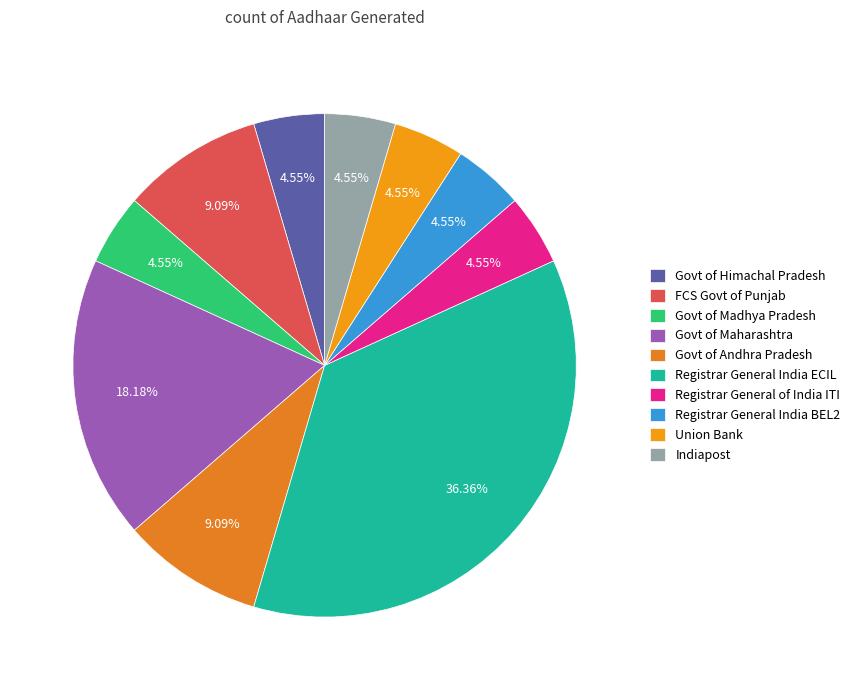

To the nearest percent, what is the difference between the Union Bank and Registrar General India ECIL slice percentages?

32%